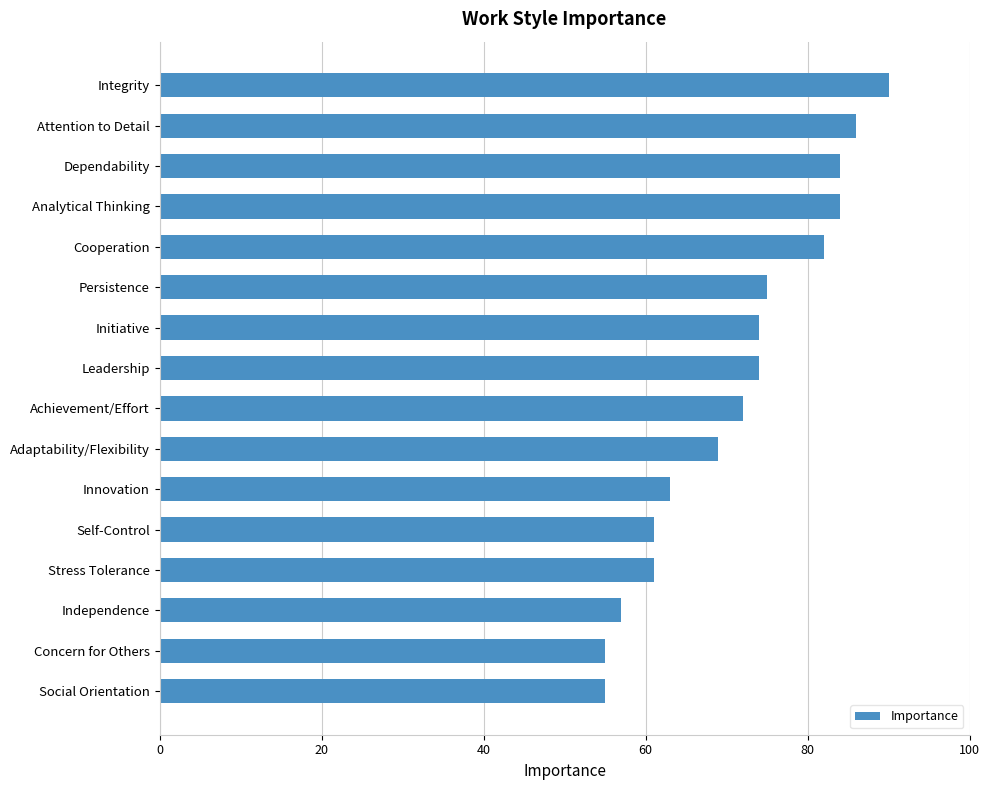

True or false: the data shows 130 at Leadership.

False